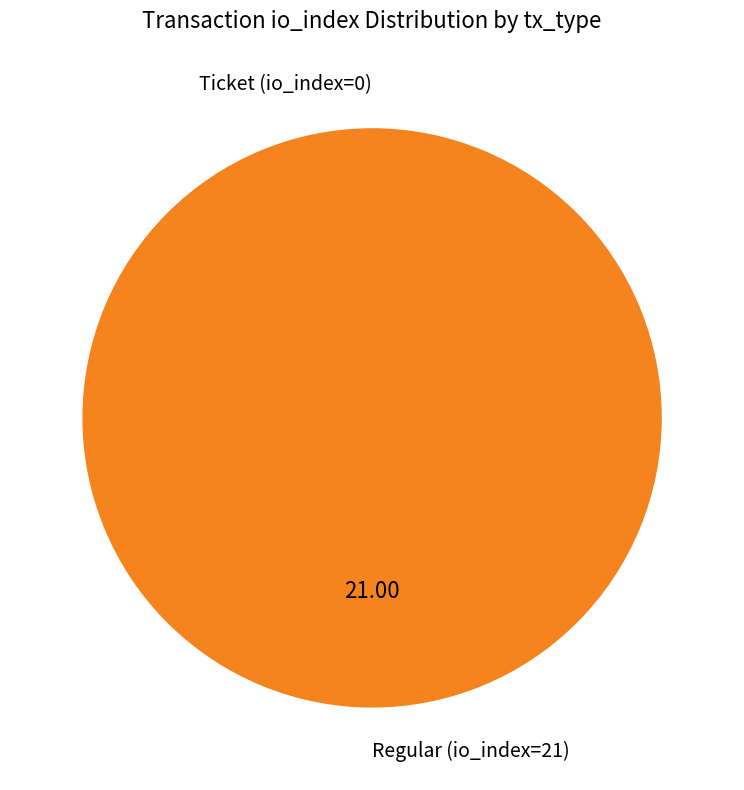

Count the number of slices in the pie.

2